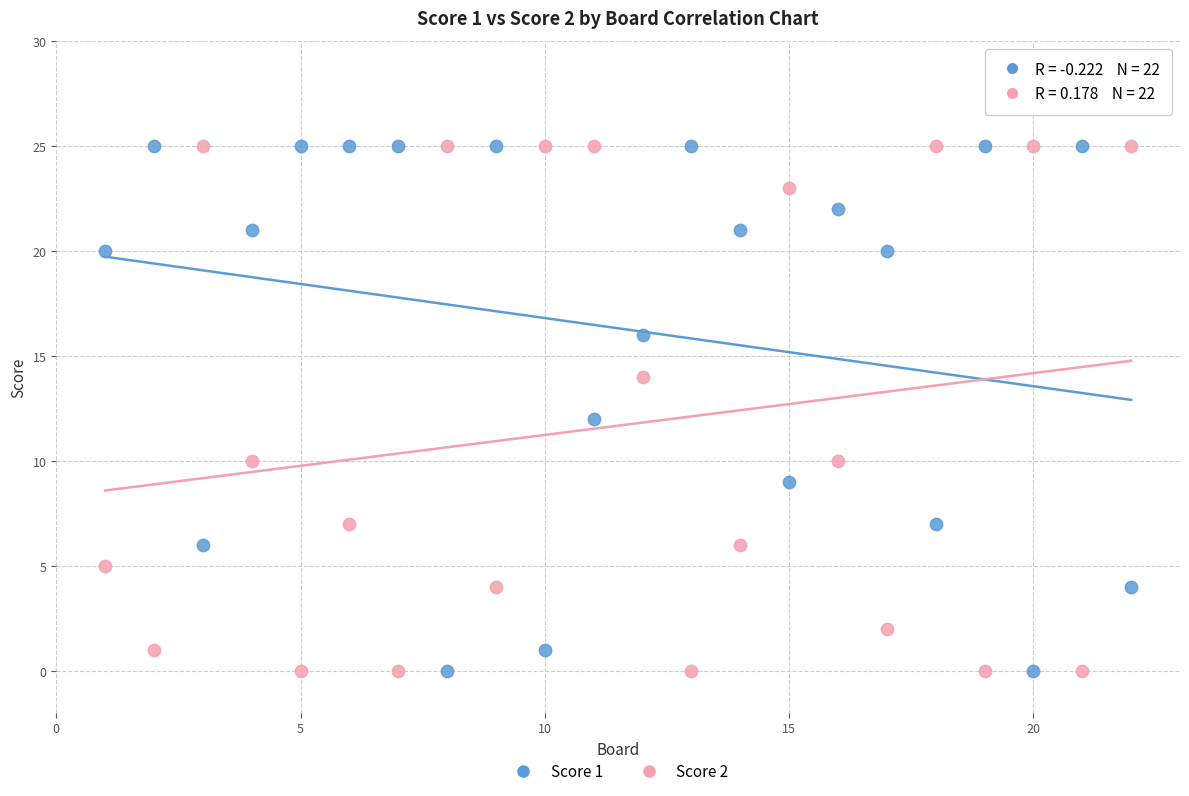

Across all data points, what is the range of Y values (max minus min)?

25